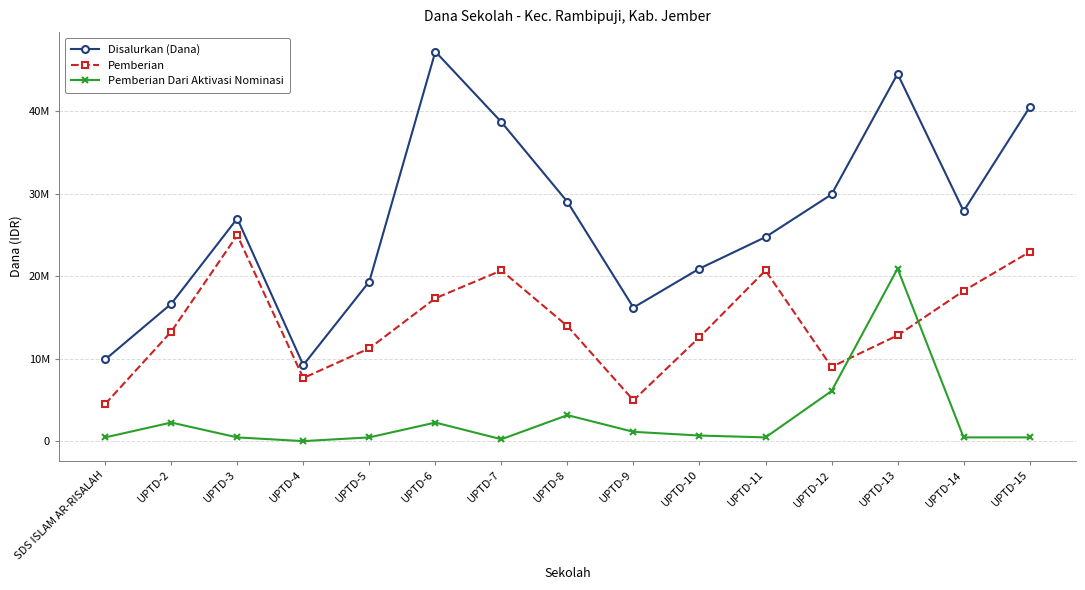

The value of Pemberian Dari Aktivasi Nominasi at UPTD-4 is 0. True or false?

True